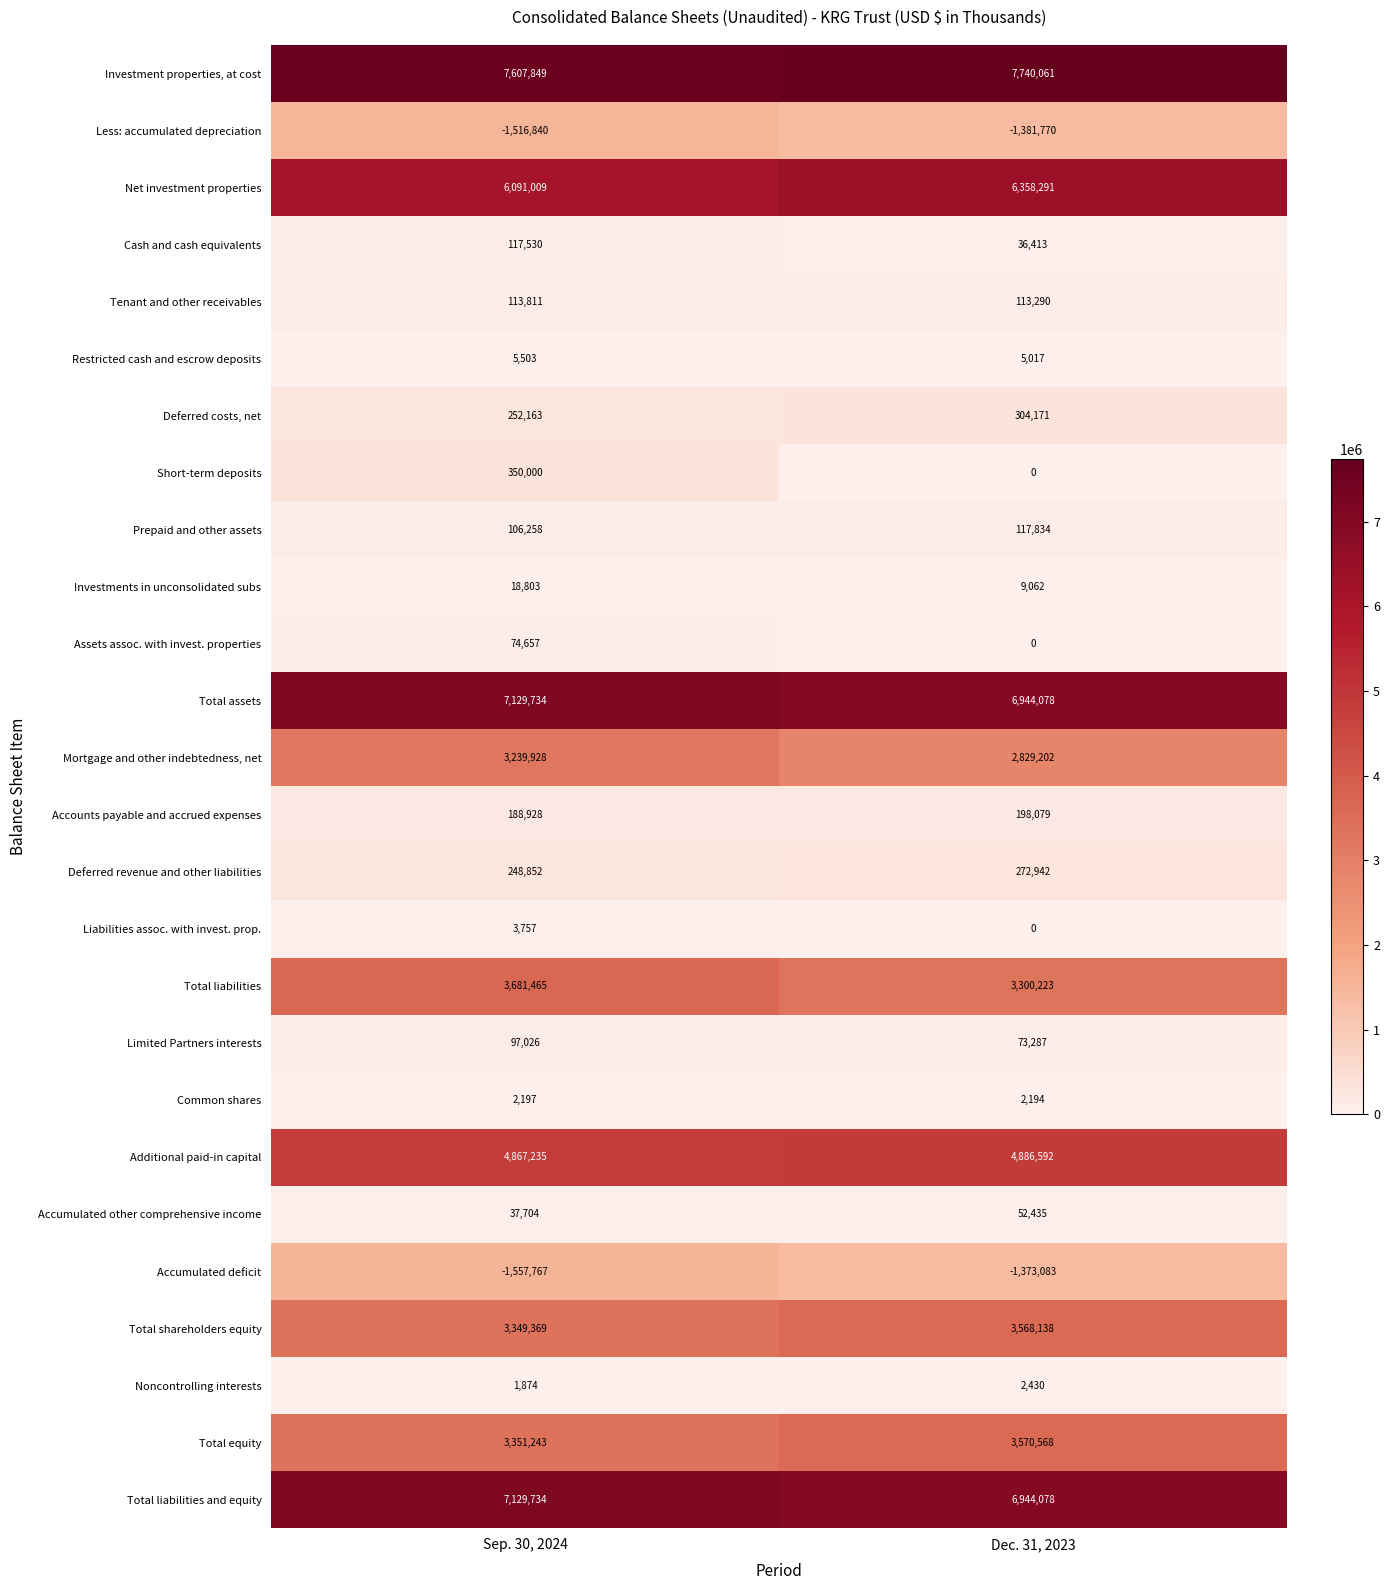

What is the spread (max minus min) of values at Dec. 31, 2023?

9121831